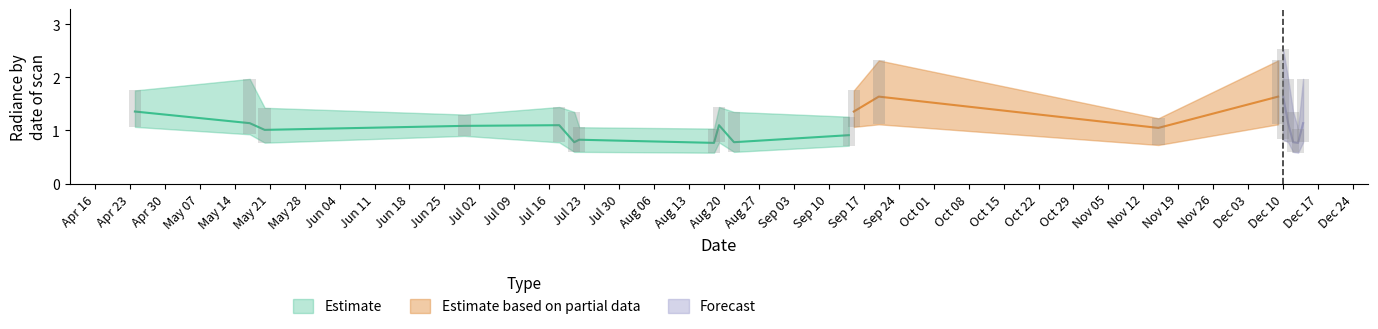

Between 2012-09-14 and 2012-09-15, which is larger?

2012-09-15